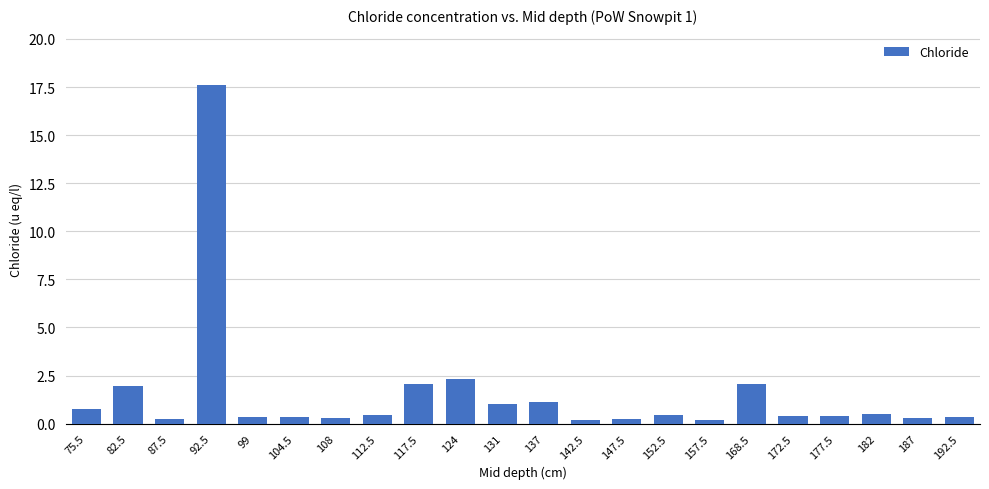

Is it true that the value at 82.5 is 2.8?

False